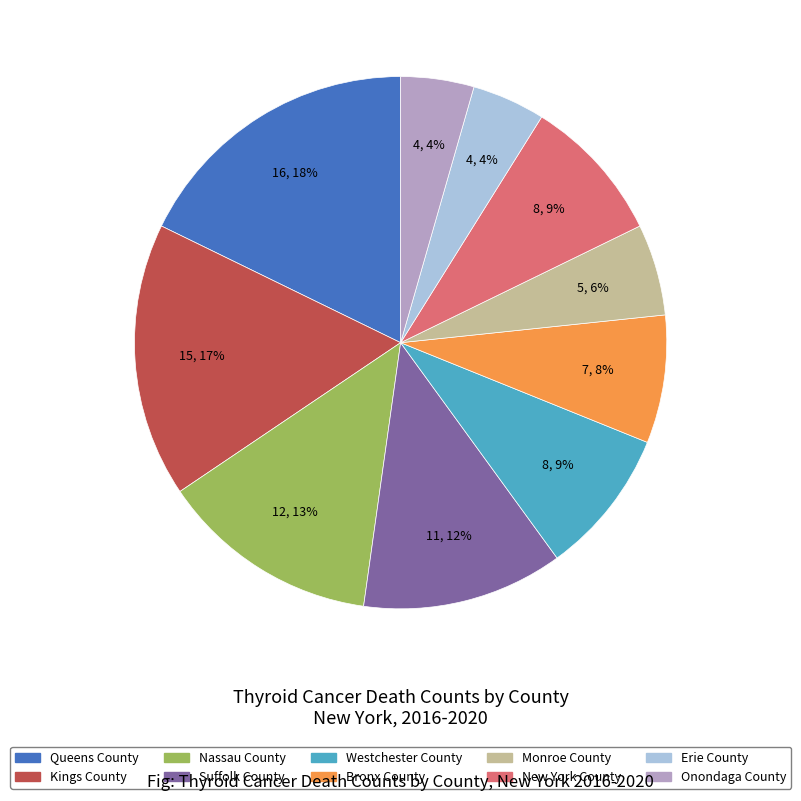

Which has a higher value, Queens County or Suffolk County?

Queens County